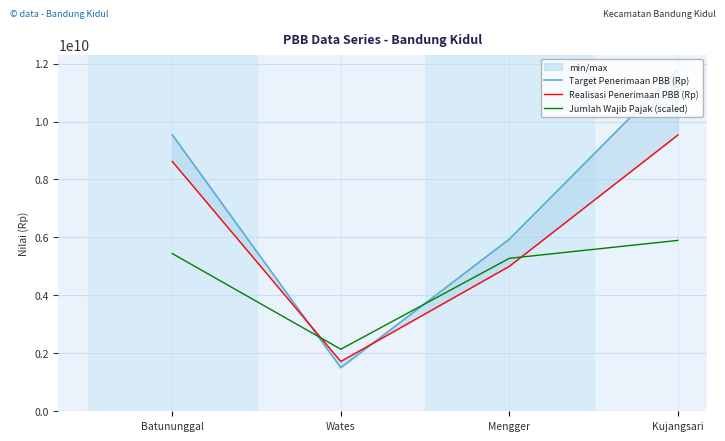

Where is Realisasi Penerimaan PBB (Rp) nearest to the value 5626270150?

Mengger